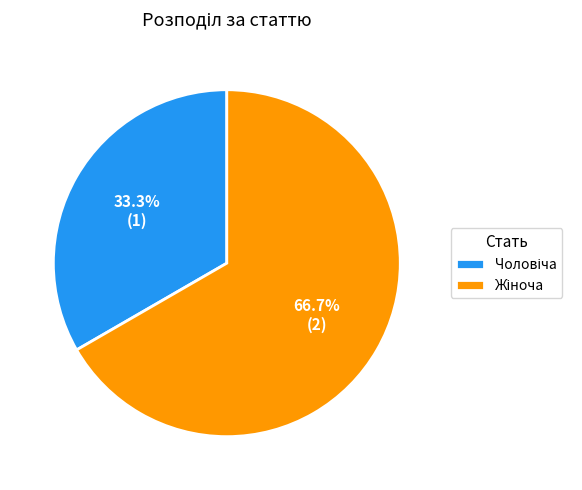

Is there a majority slice in this chart?

Yes